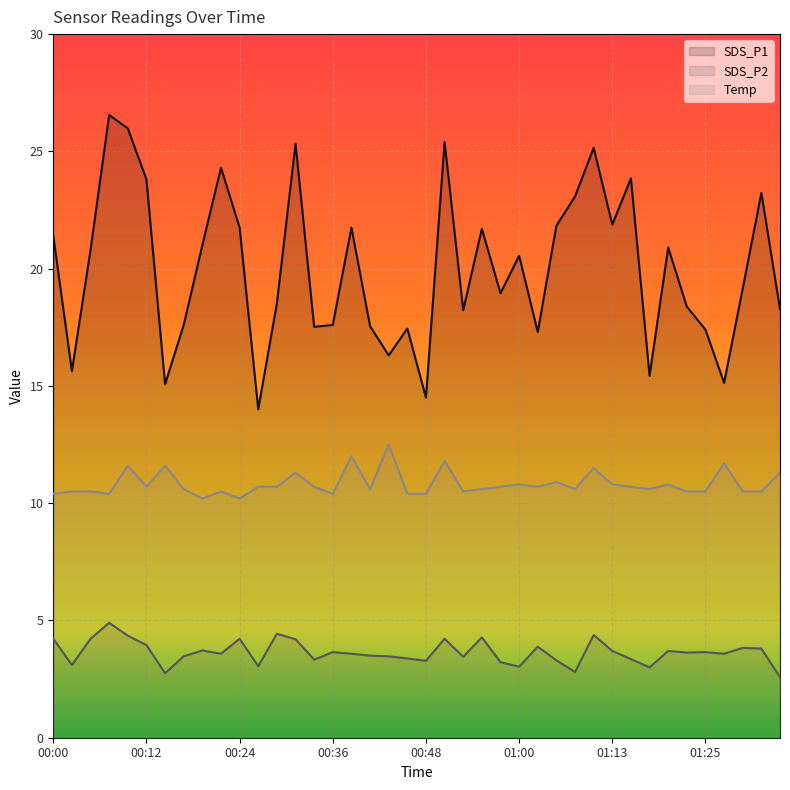

How many lines are shown in the chart?

3